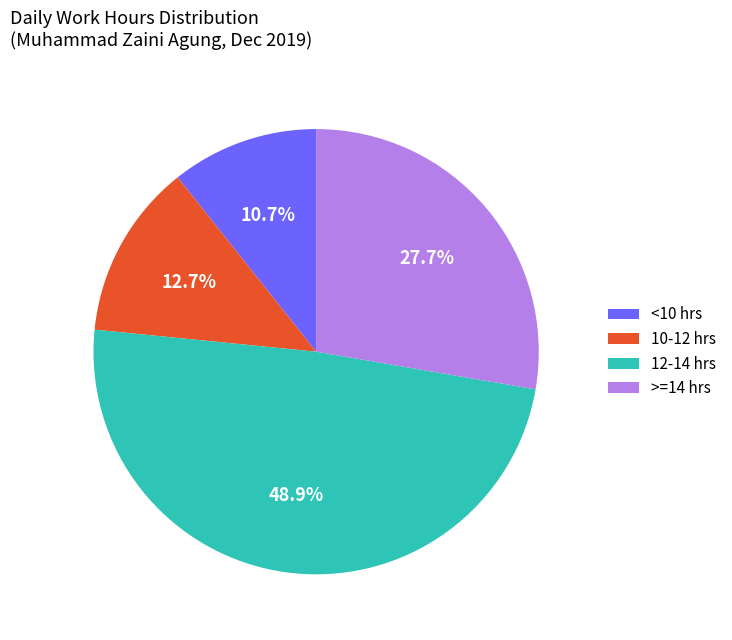

Approximately how many times larger is the value at 10-12 hrs compared to <10 hrs?

1.2